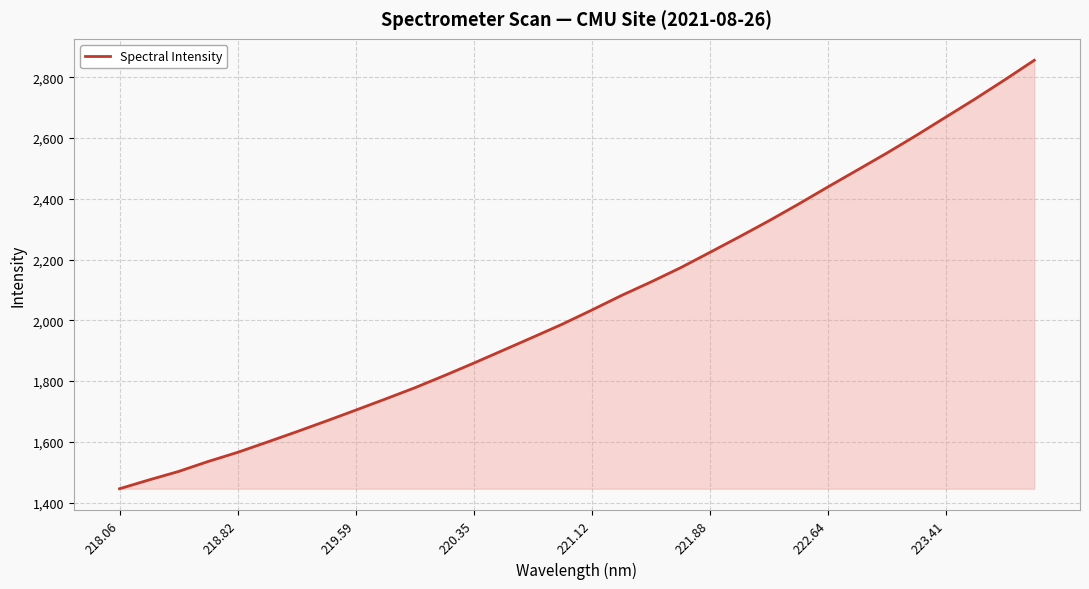

What is the greatest value displayed?

2855.7